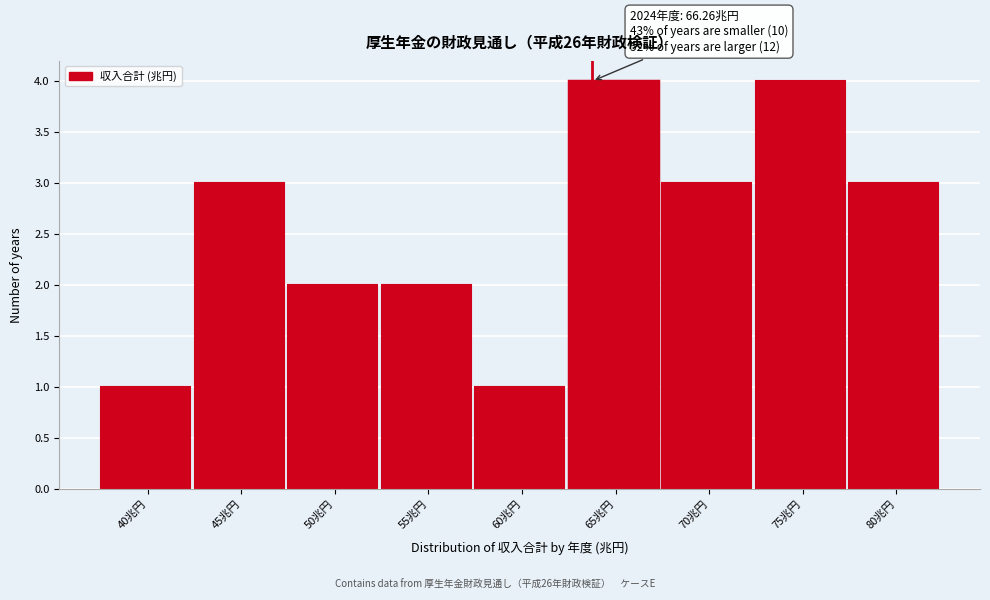

Reading right to left, what are all the values shown in this chart?

3	4	3	4	1	2	2	3	1